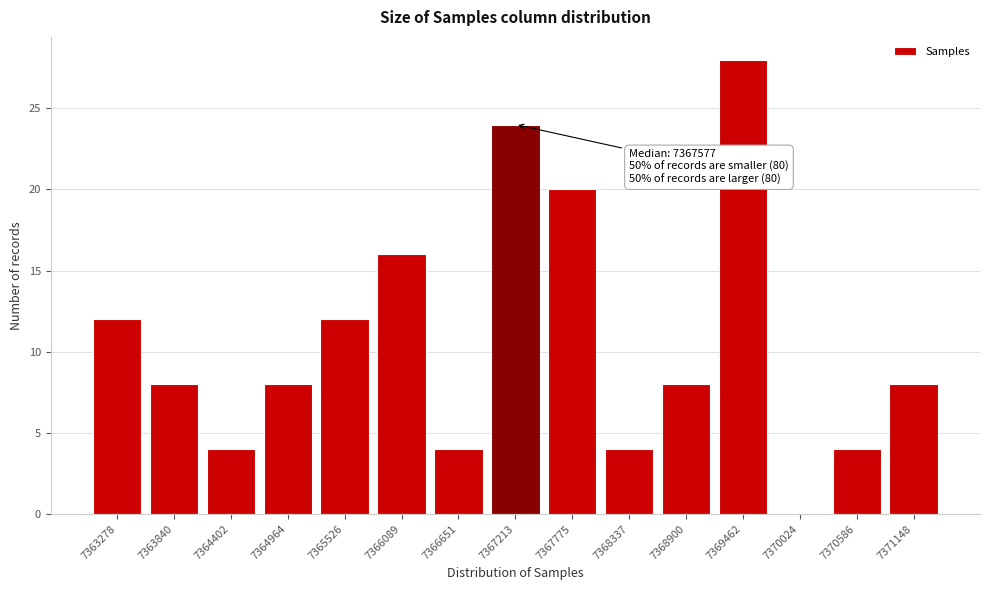

Reading left to right, transcribe all the data shown in this chart.

7363278=12	7363840=8	7364402=4	7364964=8	7365526=12	7366089=16	7366651=4	7367213=24	7367775=20	7368337=4	7368900=8	7369462=28	7370024=0	7370586=4	7371148=8